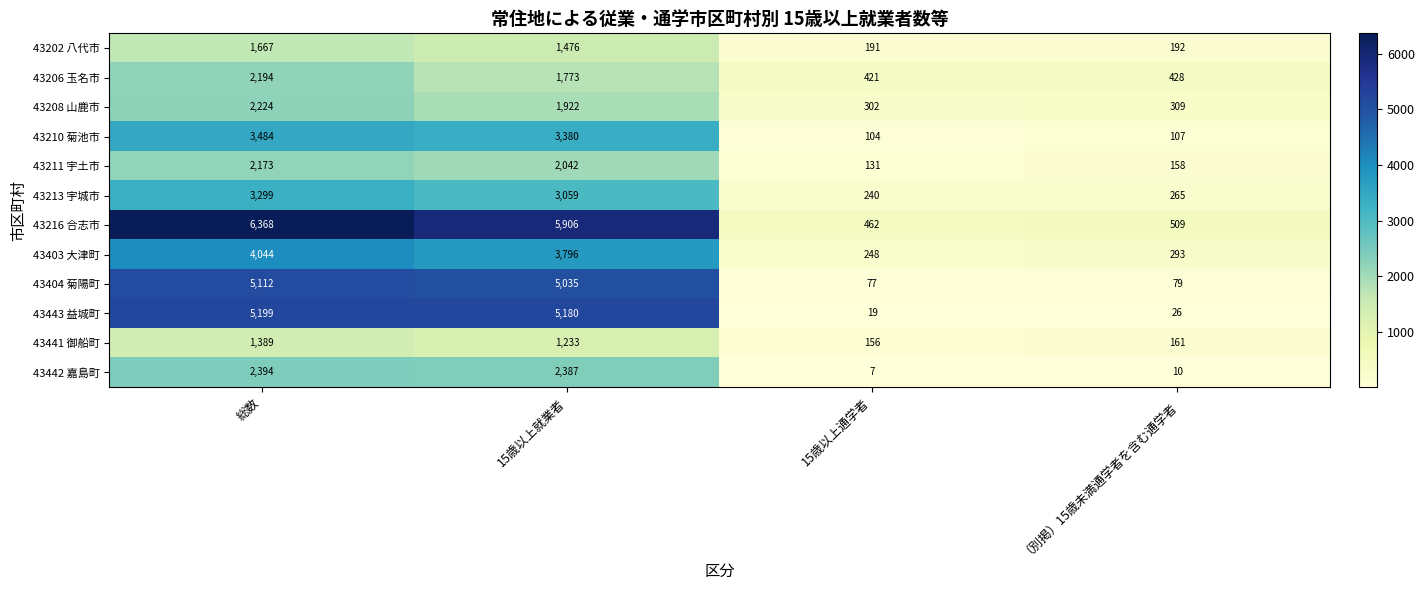

True or false: 43202 八代市 has a value of 1476 at 15歳以上就業者.

True